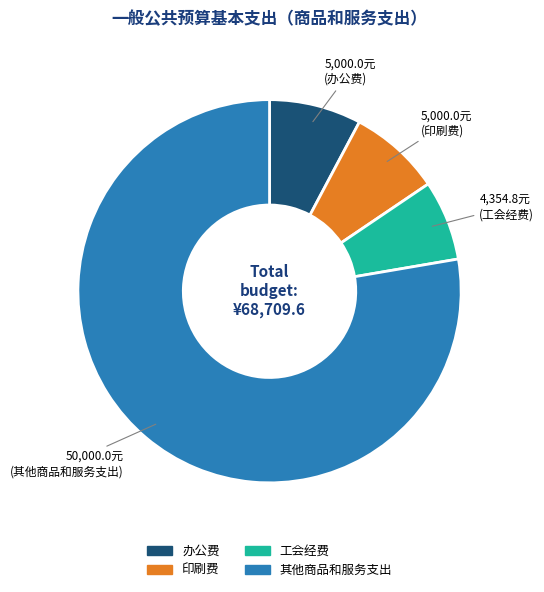

Count the number of slices in the pie.

4